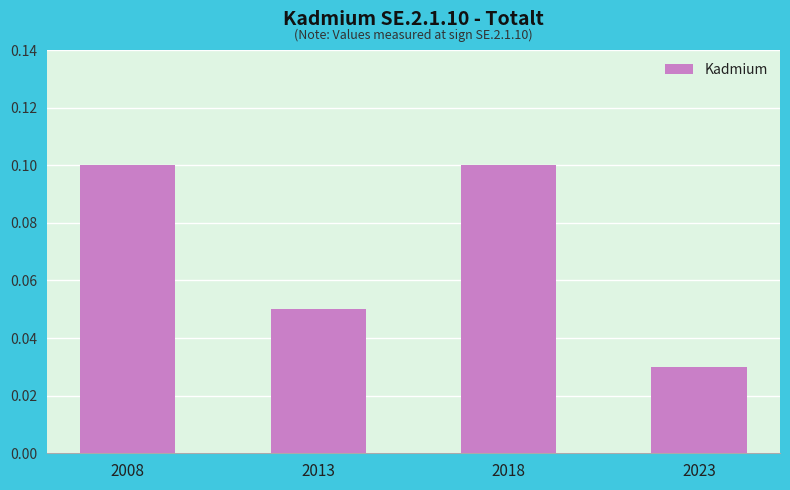

The value at 2013 is 0.1. True or false?

True